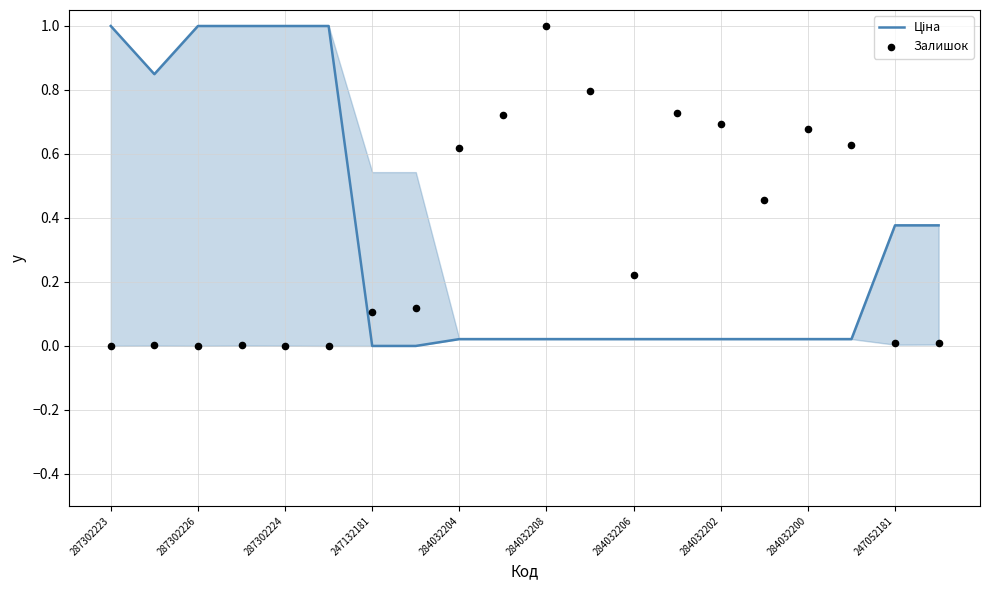

Which series contains the highest Y value?

Ціна